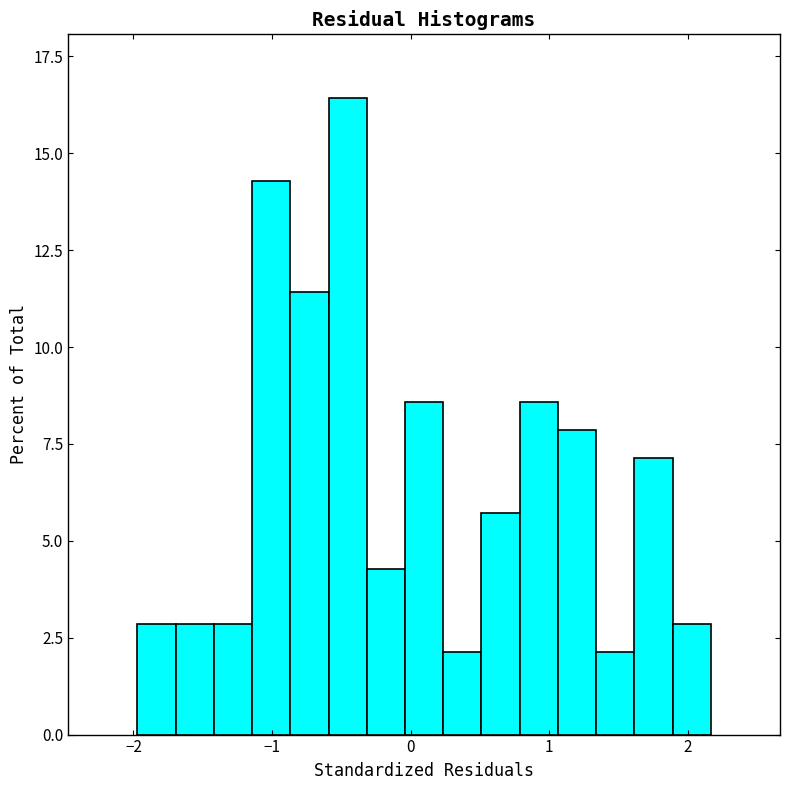

Read against the x-axis, roughly where is the centre of the tallest bar?

-0.5